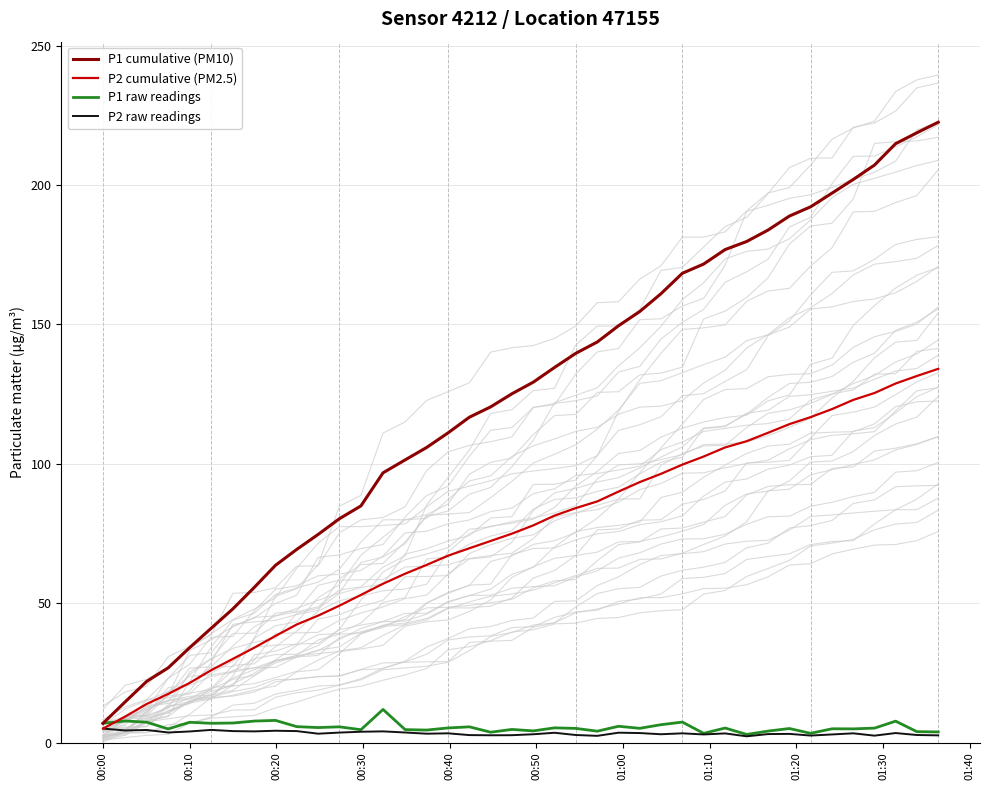

What is the minimum value for P1 cumulative (PM10)?

6.9